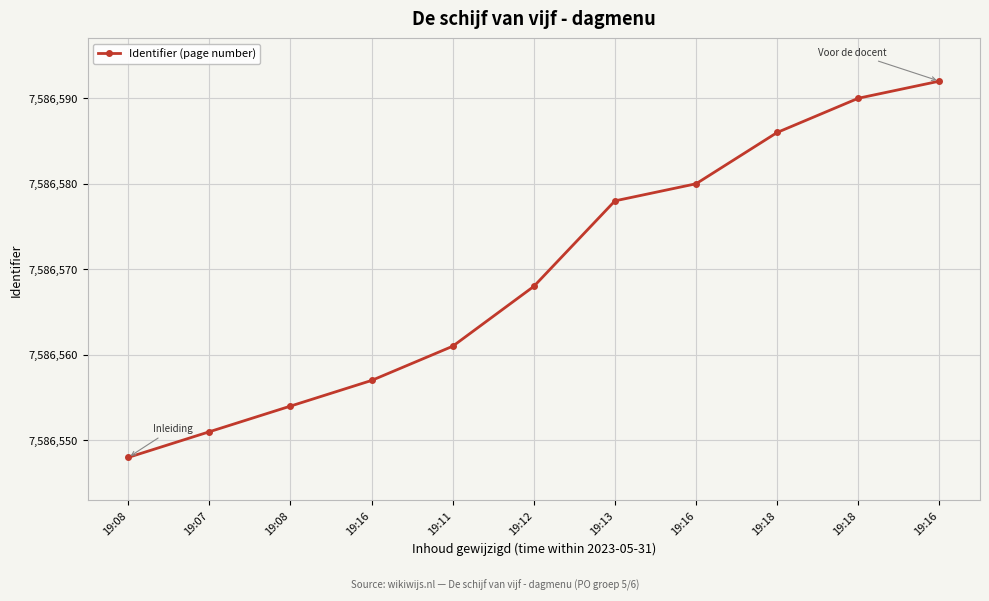

What is the sum of the values at 19:08 and 19:16?

15173111